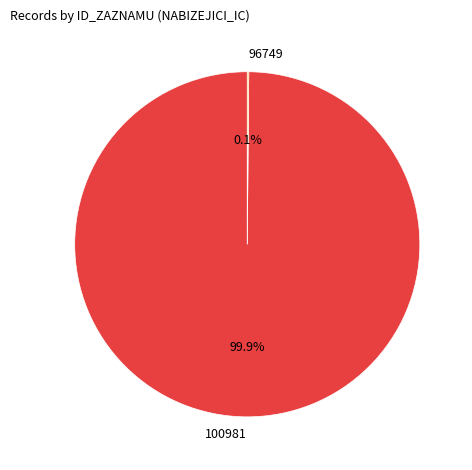

Does 100981 account for over 50% of the chart?

Yes